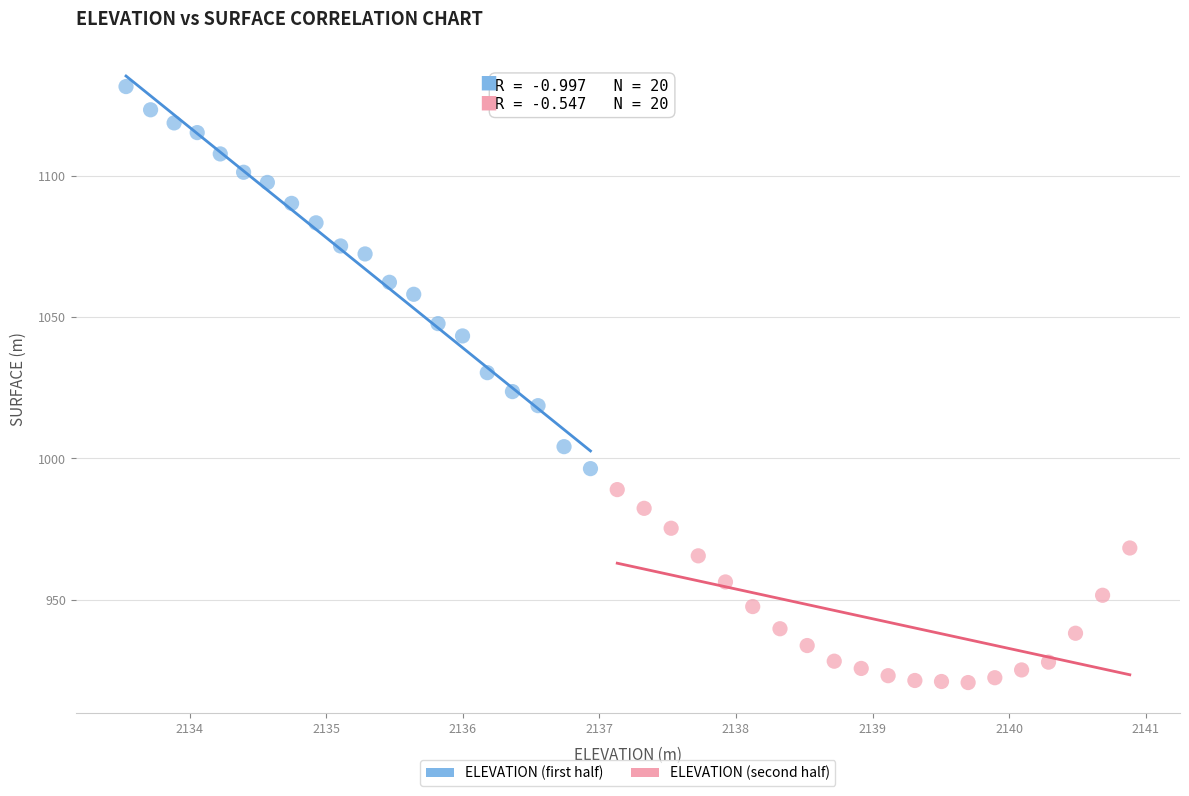

What are all the series names shown in the legend?

ELEVATION (first half), ELEVATION (second half)